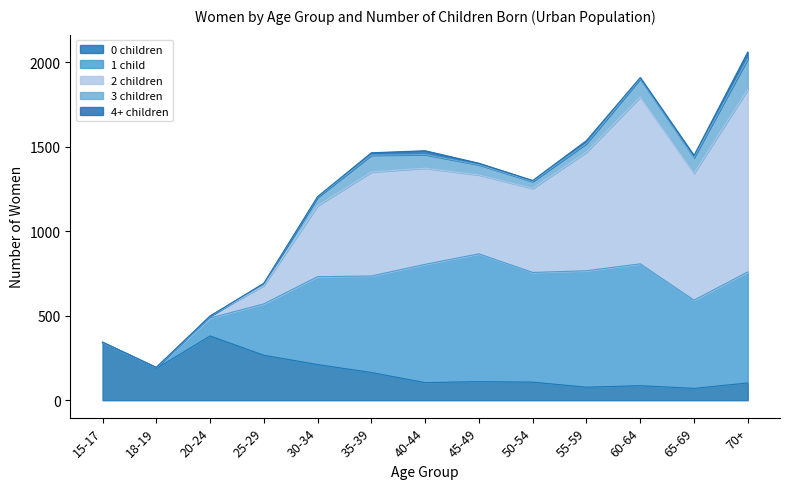

List the labels in order of 2 children value, smallest first.

15-17, 18-19, 20-24, 25-29, 30-34, 45-49, 50-54, 40-44, 35-39, 55-59, 65-69, 60-64, 70+